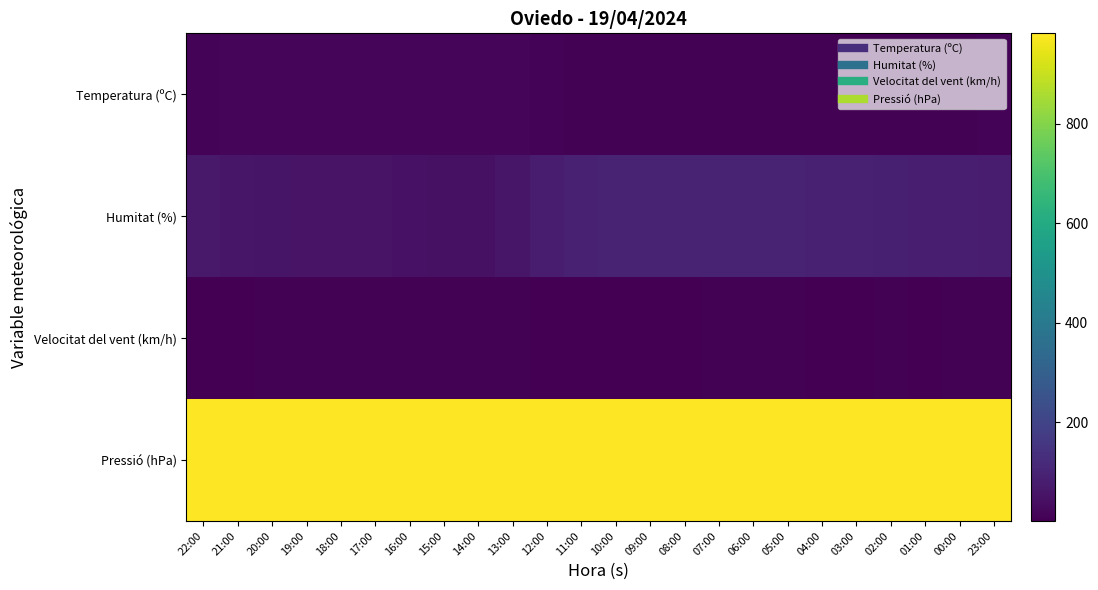

Which series has the largest range (max minus min)?

Humitat (%)